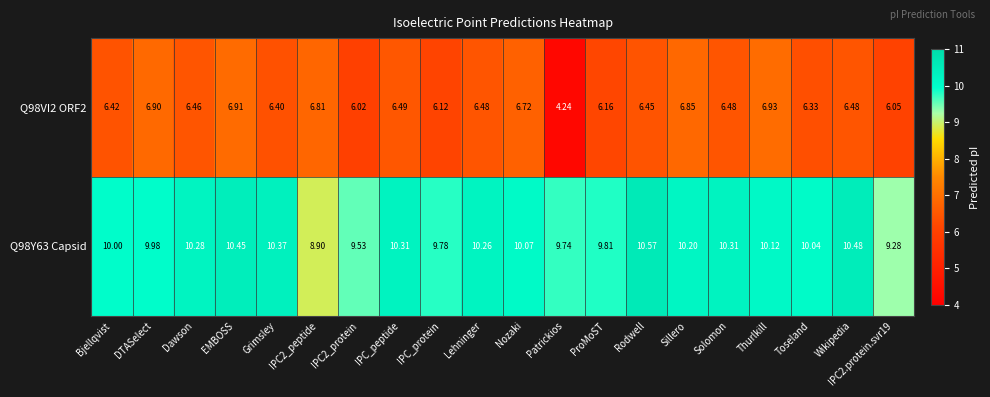

Which series changed the most between EMBOSS and Nozaki?

Q98Y63 Capsid